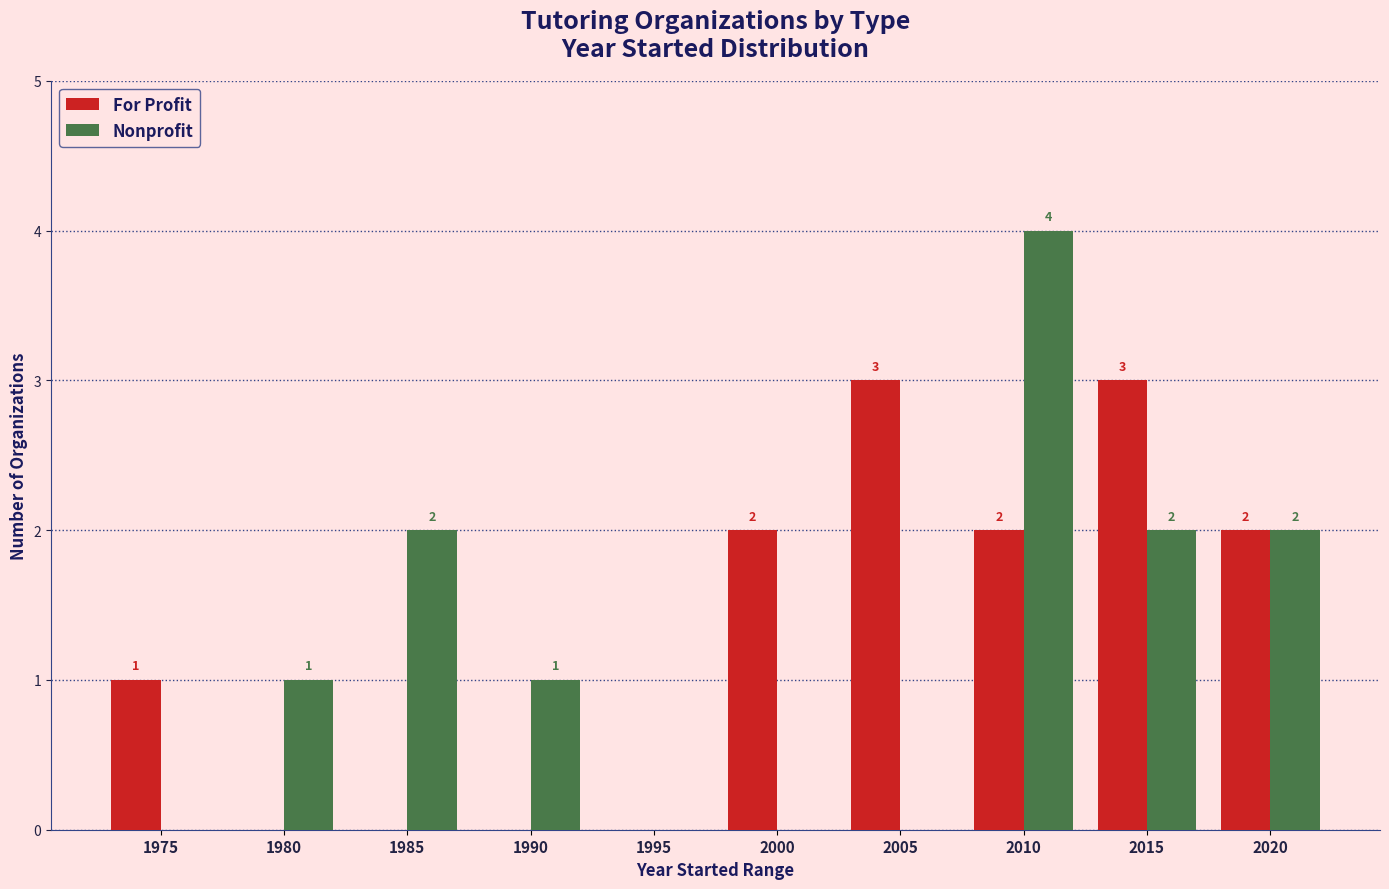

How many Nonprofit values are between 0 and 2?

9